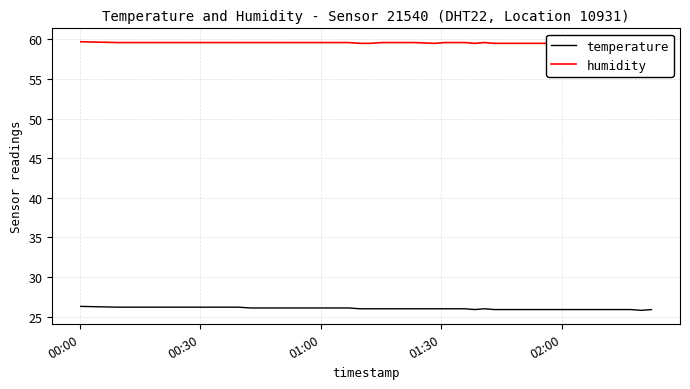

True or false: temperature and humidity cross at least once.

False